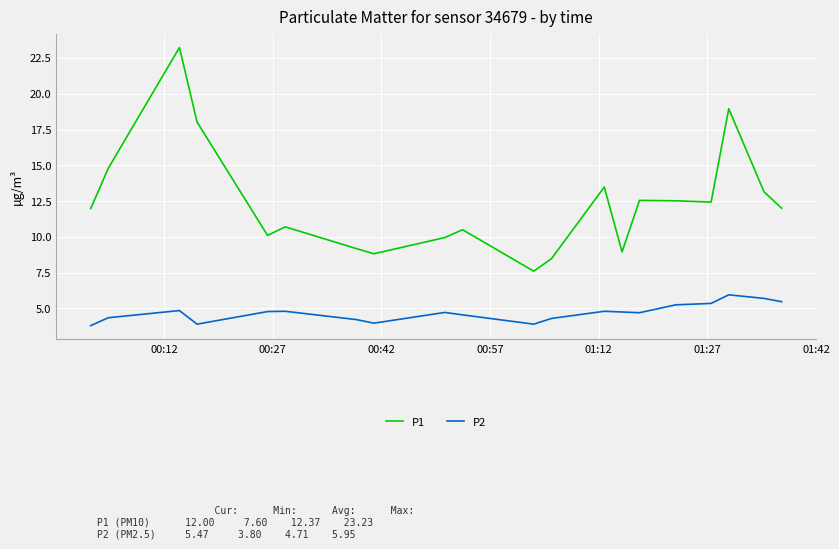

What is the difference between the maximum and minimum values in the P1 series?

15.6